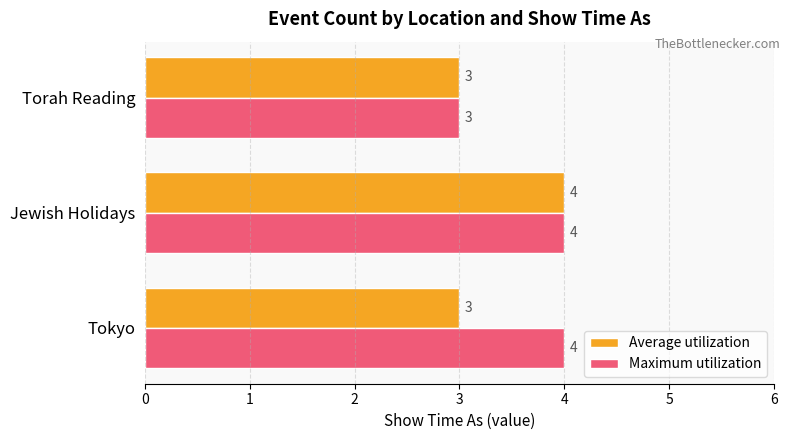

Which series has the largest total across all categories?

Maximum utilization